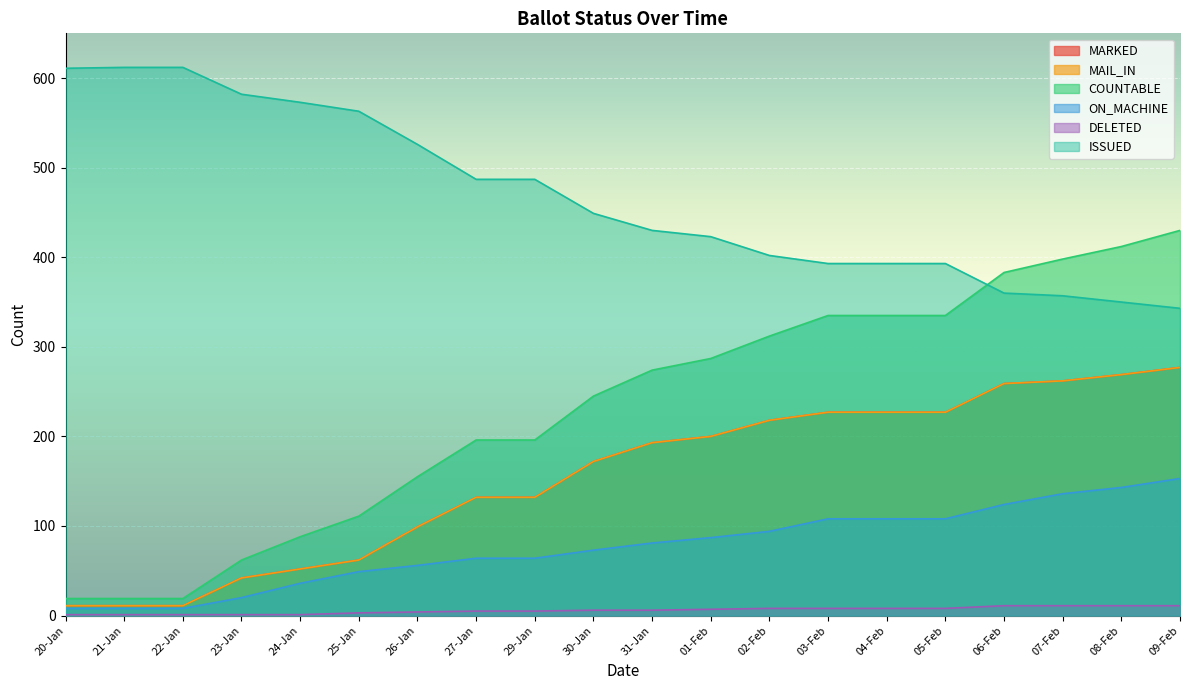

What is the sum of the ON_MACHINE values at 05-Feb and 07-Feb?

244